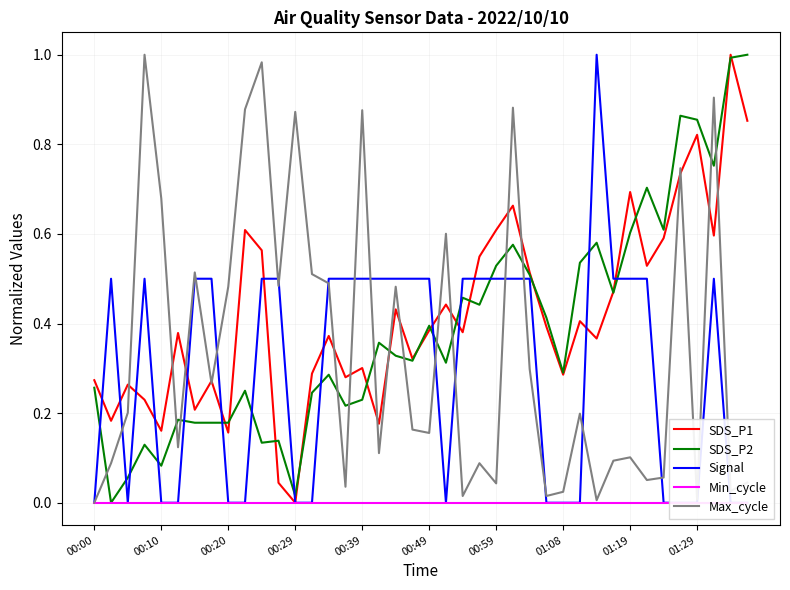

What is the difference between the second highest and second lowest values in the Signal series?

0.5